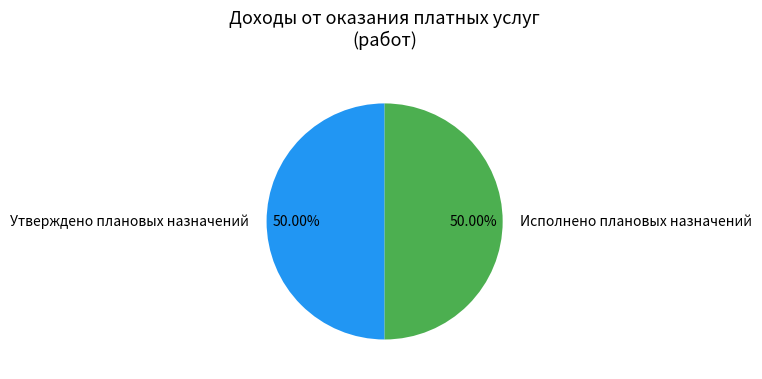

Count the number of slices in the pie.

2